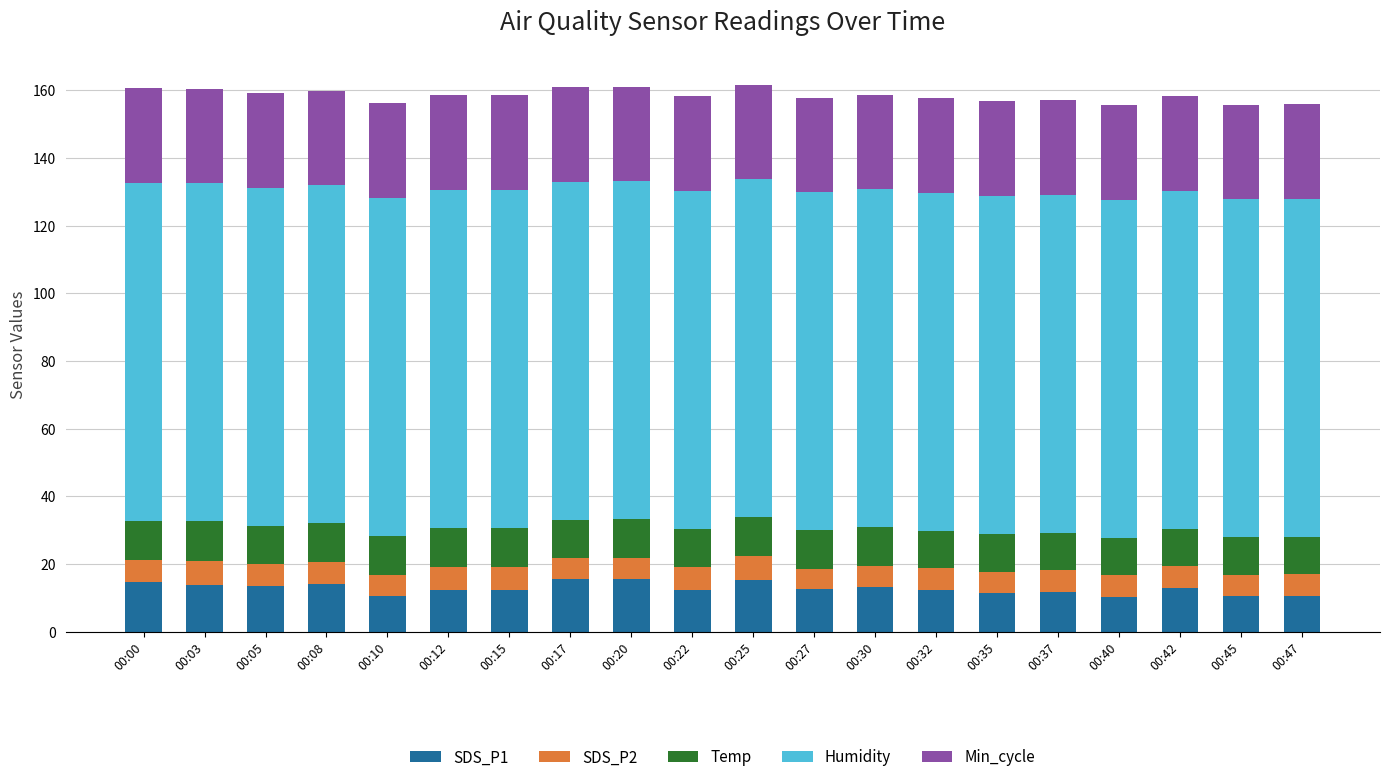

What is the sum of the SDS_P1 values at 00:12 and 00:37?

24.0